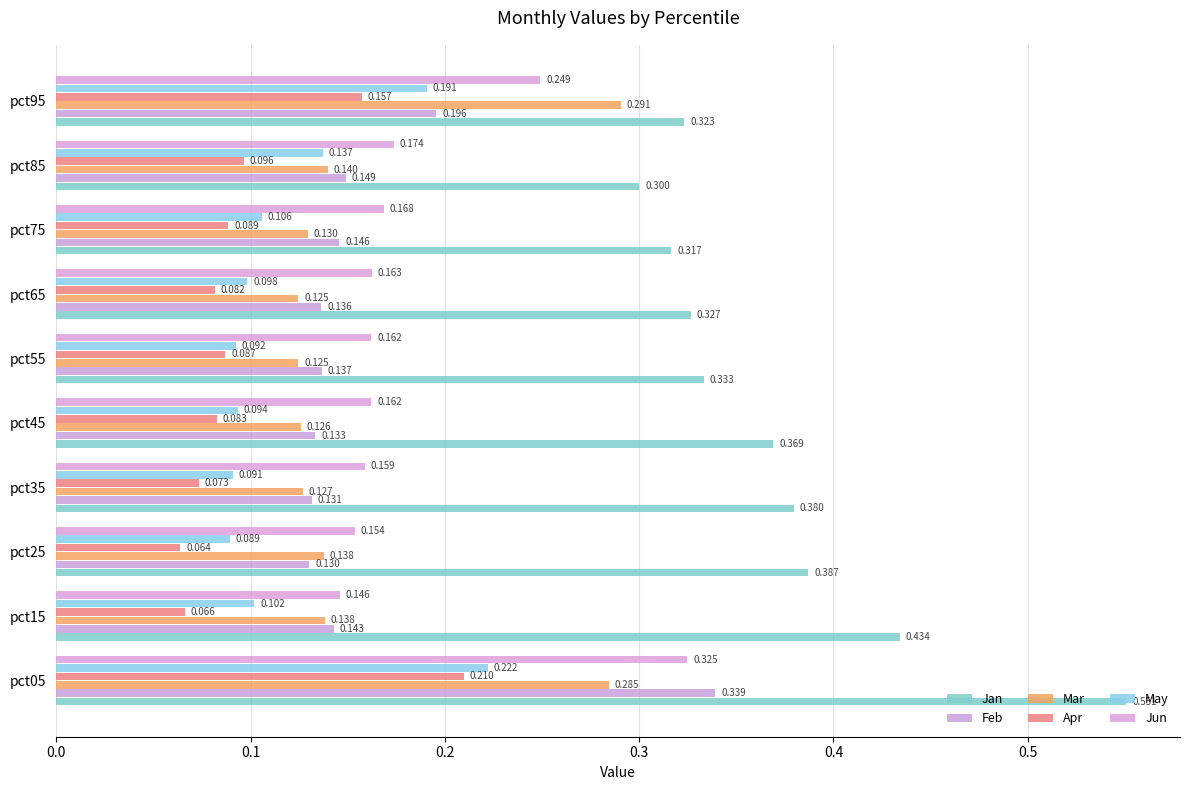

Which series has the largest range (max minus min)?

Jan